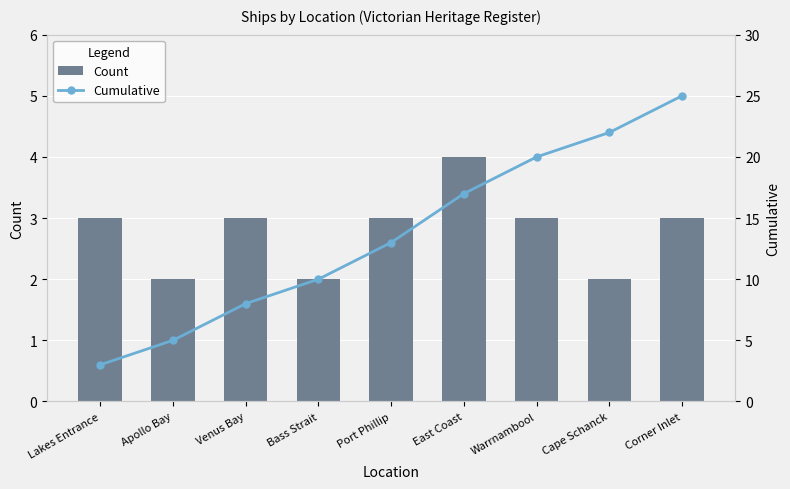

What is the difference between the maximum and second lowest values in the Cumulative series?

20